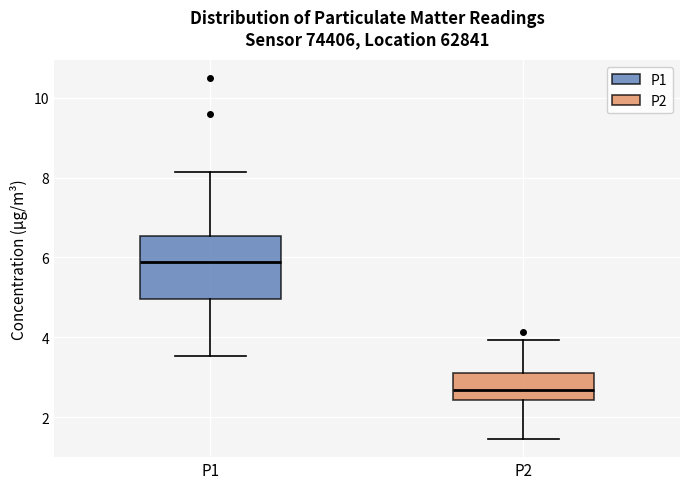

Comparing the boxes themselves (not the whiskers), which one is the tallest?

P1